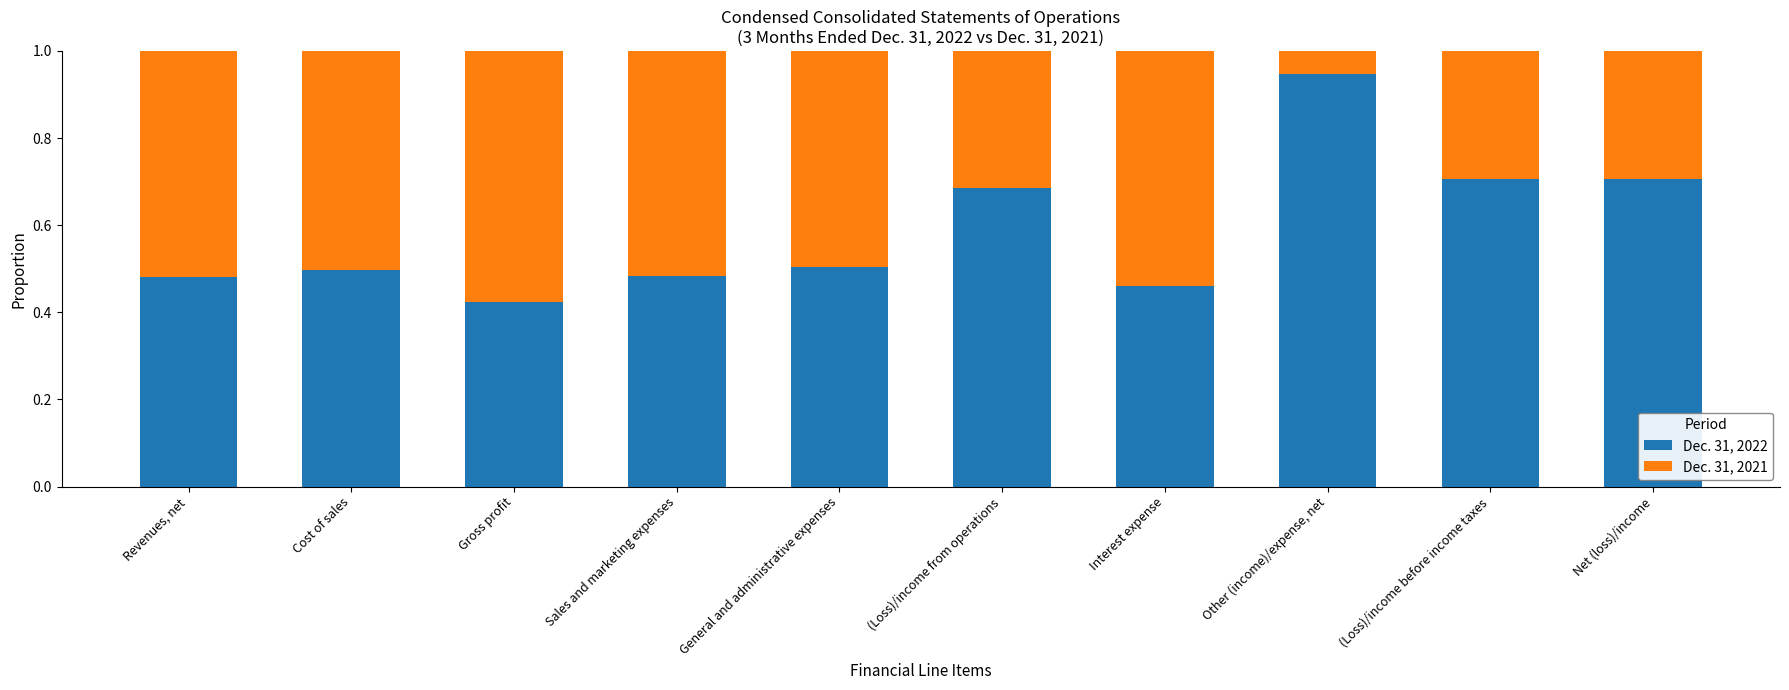

At which label does Dec. 31, 2022 reach its minimum?

Gross profit